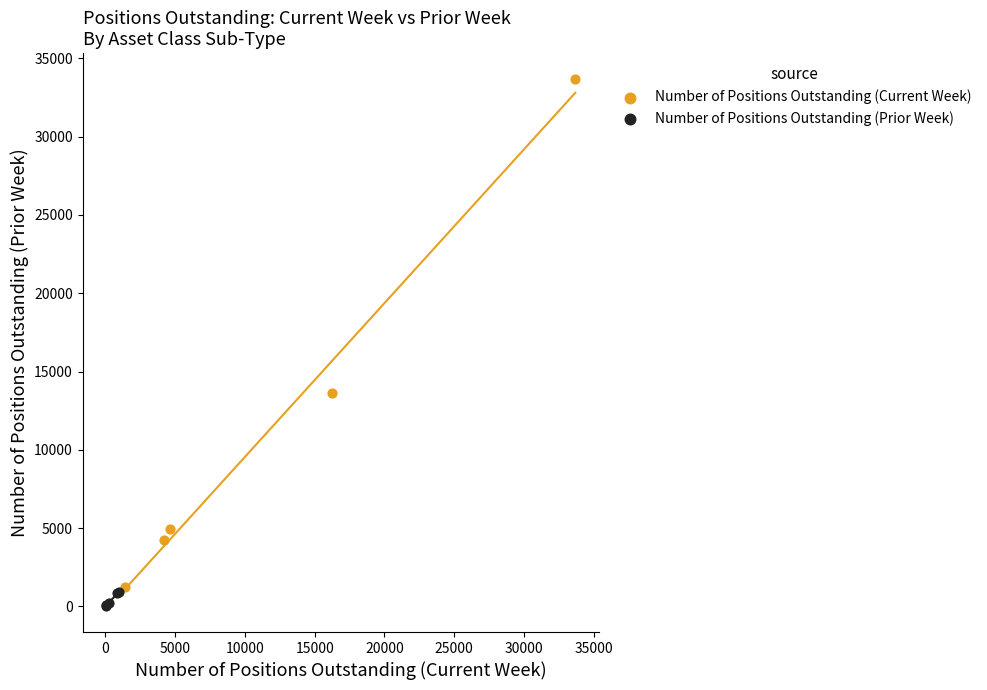

Which series reaches the minimum Y coordinate?

Number of Positions Outstanding (Prior Week)